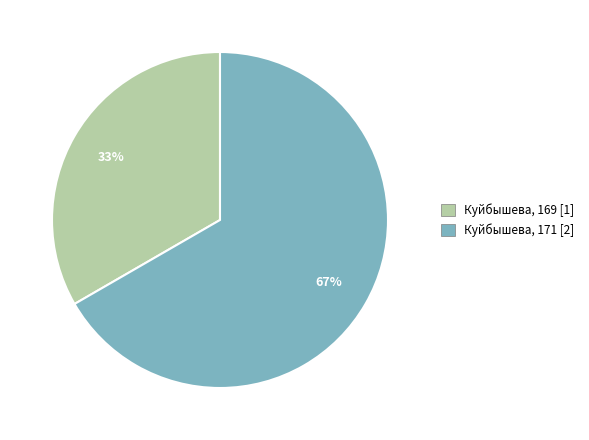

Combined, do Куйбышева, 169 and Куйбышева, 171 account for over 50%?

Yes